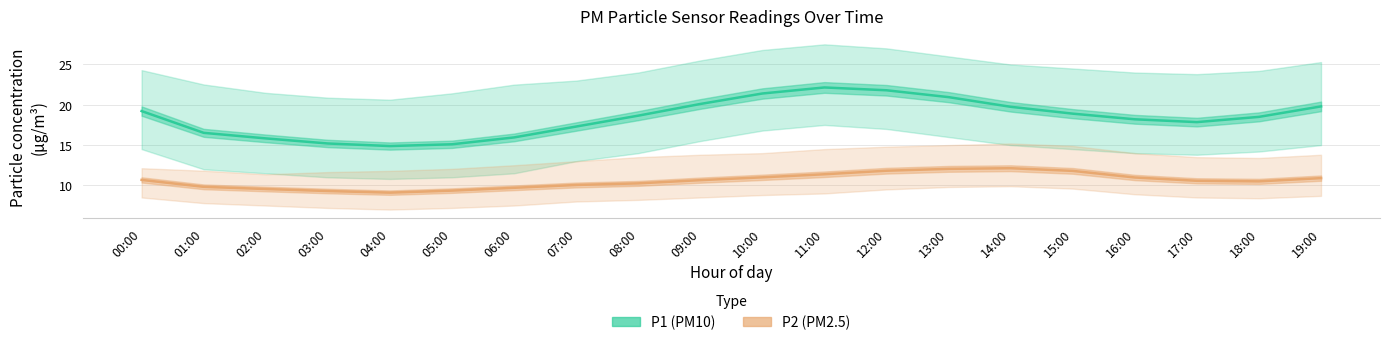

At which category does P1 (PM10) reach its first local peak?

11:00